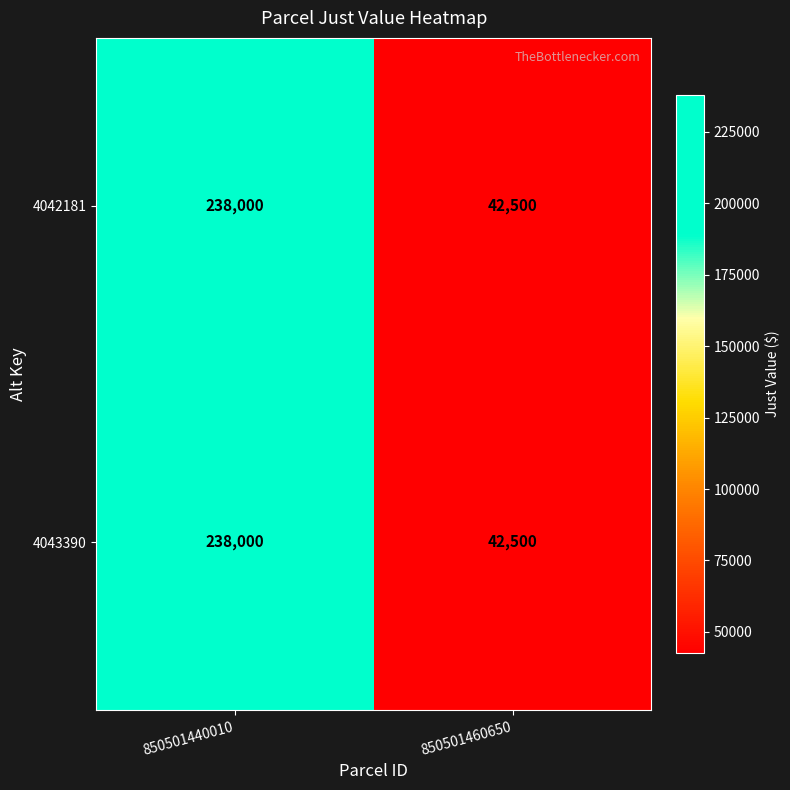

What is the sum of all 4042181 values?

280500